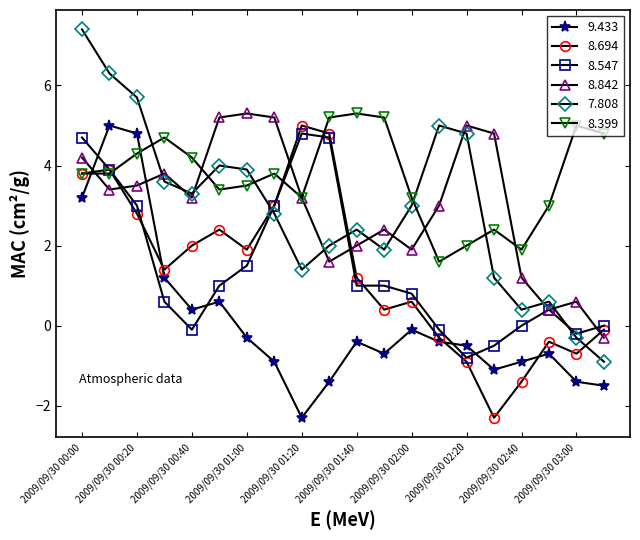

How many data points does each series have?

20